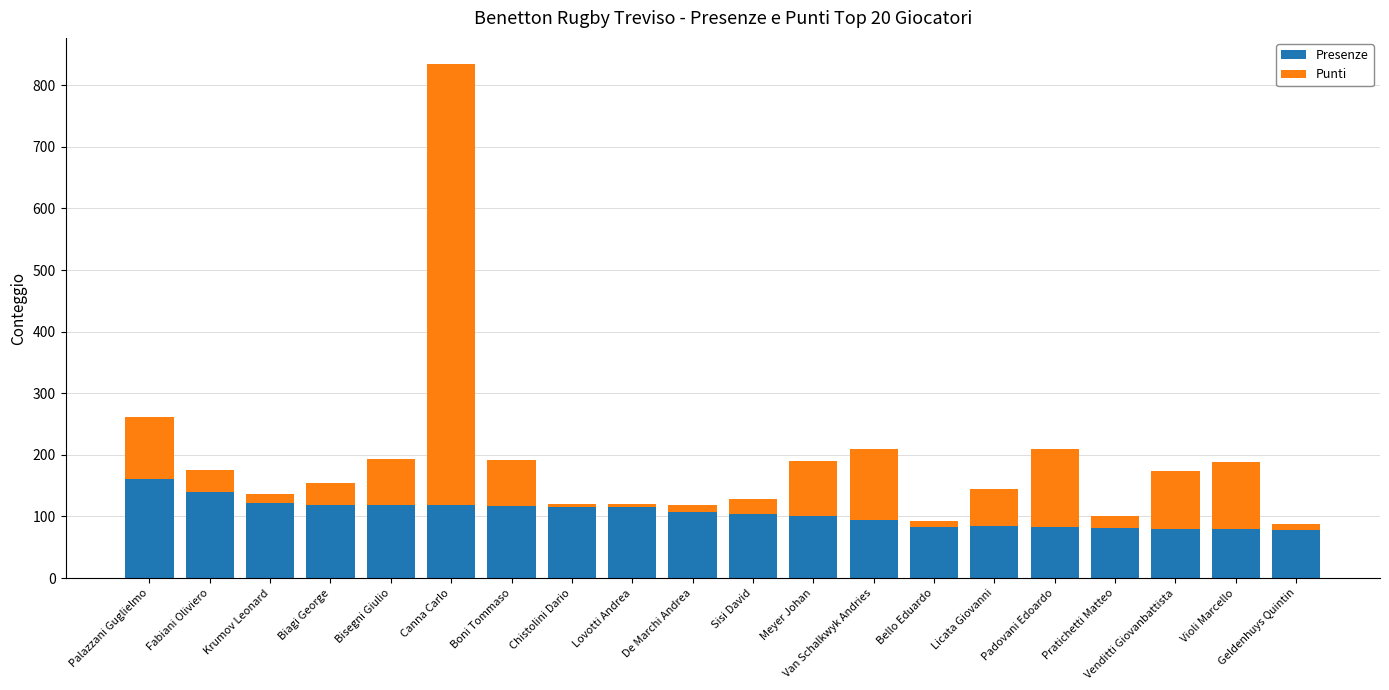

What is the difference between the maximum and minimum values in the Presenze series?

83